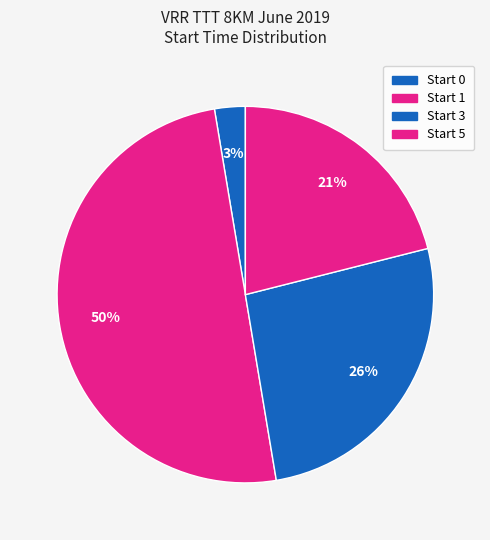

How many slices are in this pie chart?

4